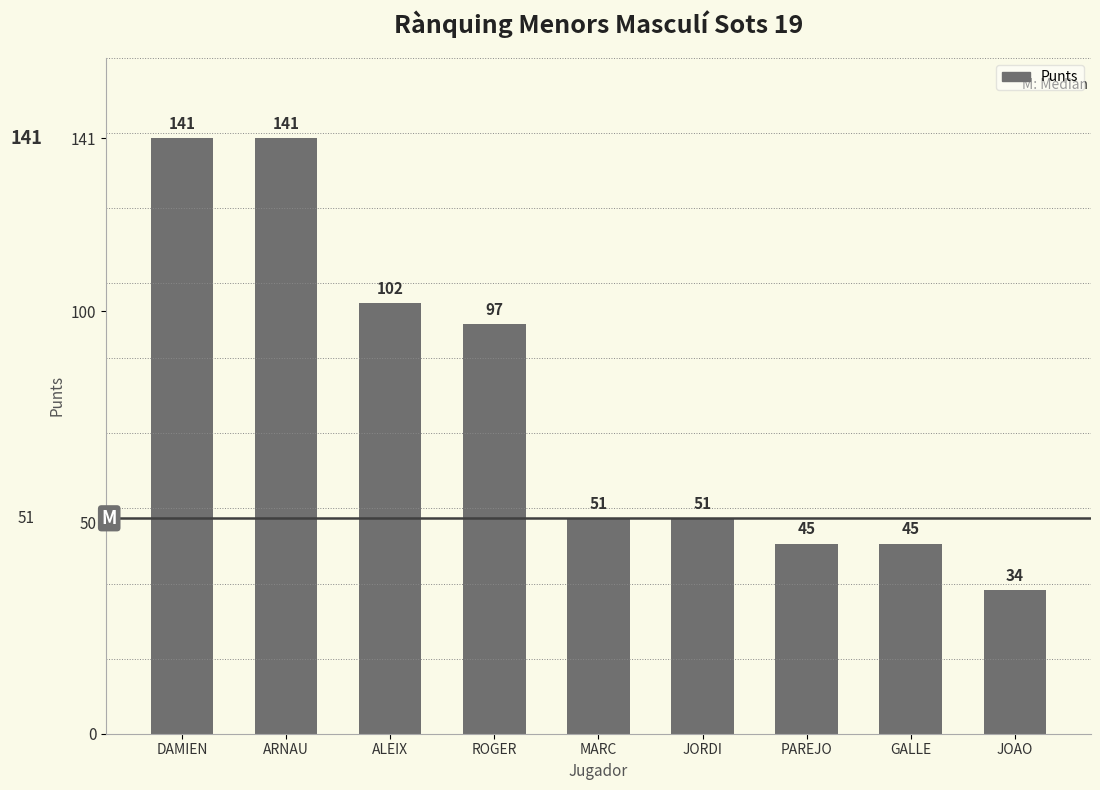

Reading left to right, extract all data points from this chart.

DAMIEN=141	ARNAU=141	ALEIX=102	ROGER=97	MARC=51	JORDI=51	PAREJO=45	GALLE=45	JOAO=34